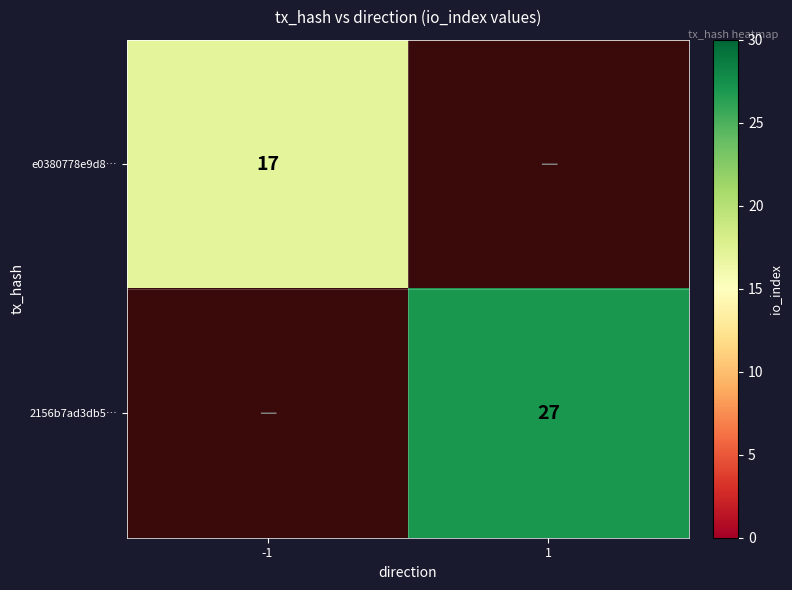

True or false: e0380778e9d8… has a value of 17 at -1.

True